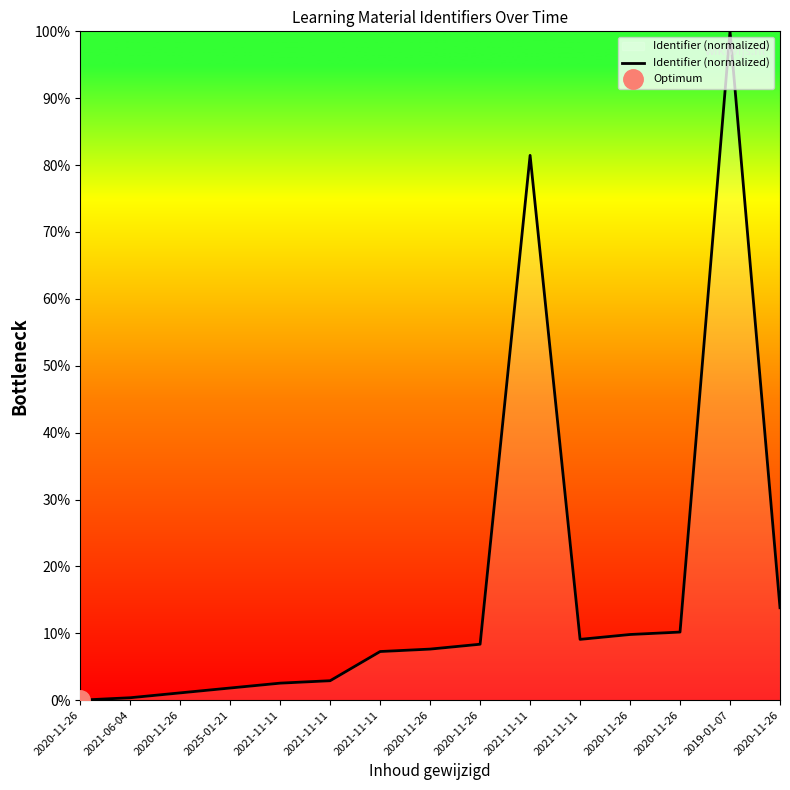

Reading left to right, extract all data points from this chart.

2020-11-26=0.0	2021-06-04=0.4	2020-11-26=1.1	2025-01-21=1.8	2021-11-11=2.5	2021-11-11=2.9	2021-11-11=7.3	2020-11-26=7.6	2020-11-26=8.4	2021-11-11=81.5	2021-11-11=9.1	2020-11-26=9.8	2020-11-26=10.2	2019-01-07=100.0	2020-11-26=13.8